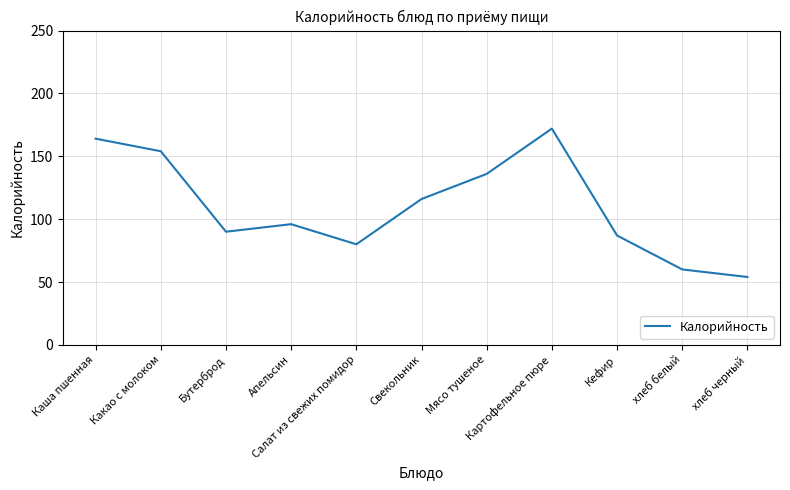

Reading left to right, list all the values displayed in this chart.

164	154	90	96	80	116	136	172	87	60	54